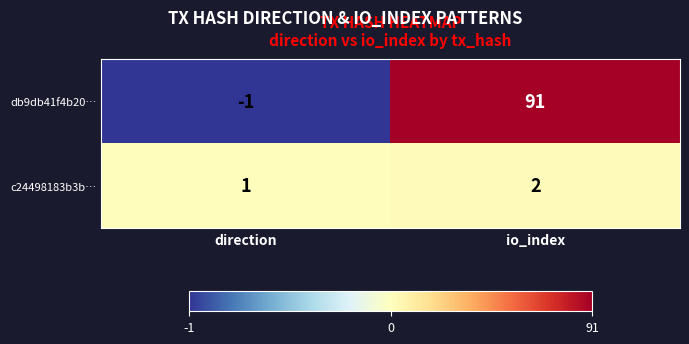

True or false: c24498183b3b… has a value of 1 at io_index.

False